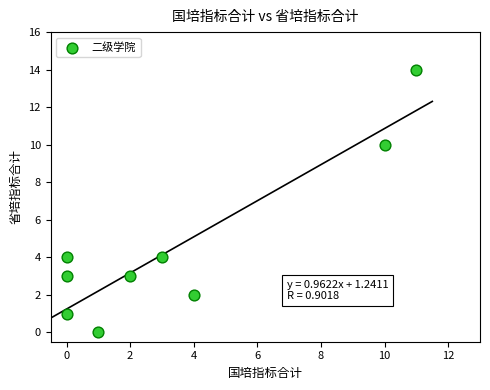

What is the average Y value?

5